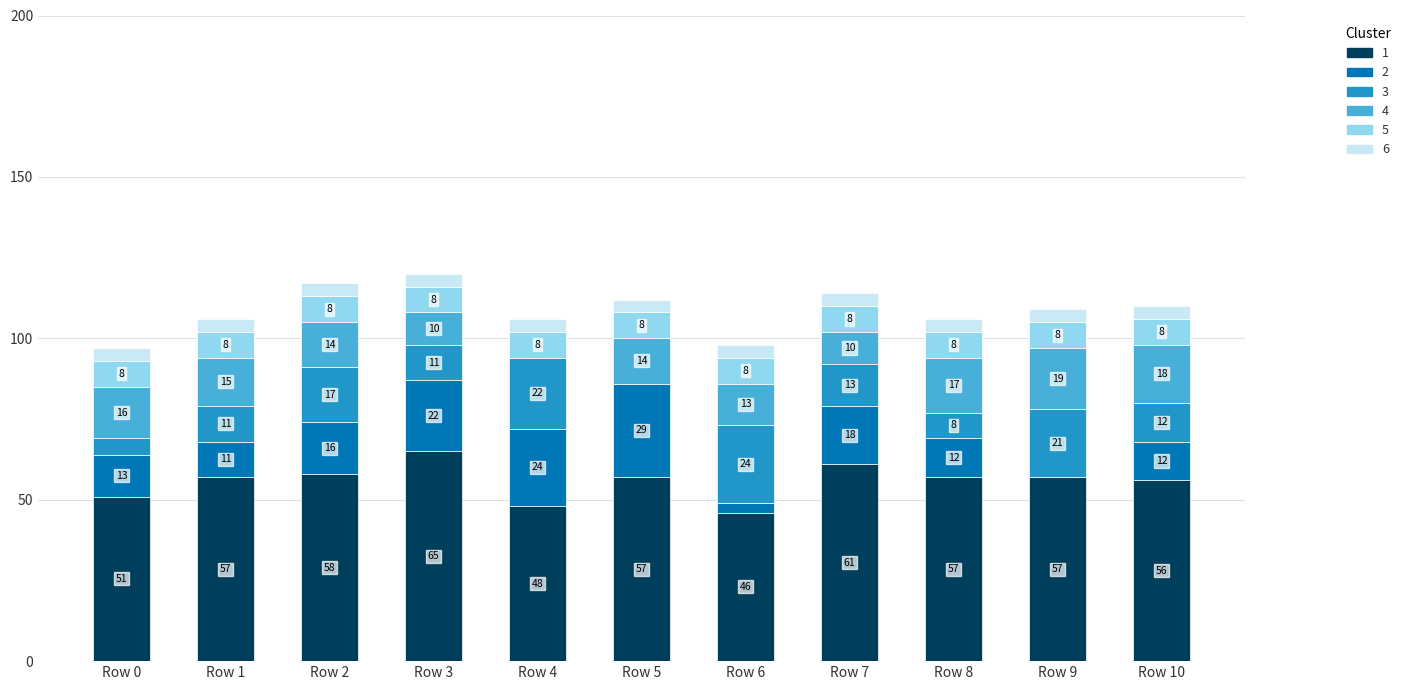

What is the total value across all series at Row 0?

97